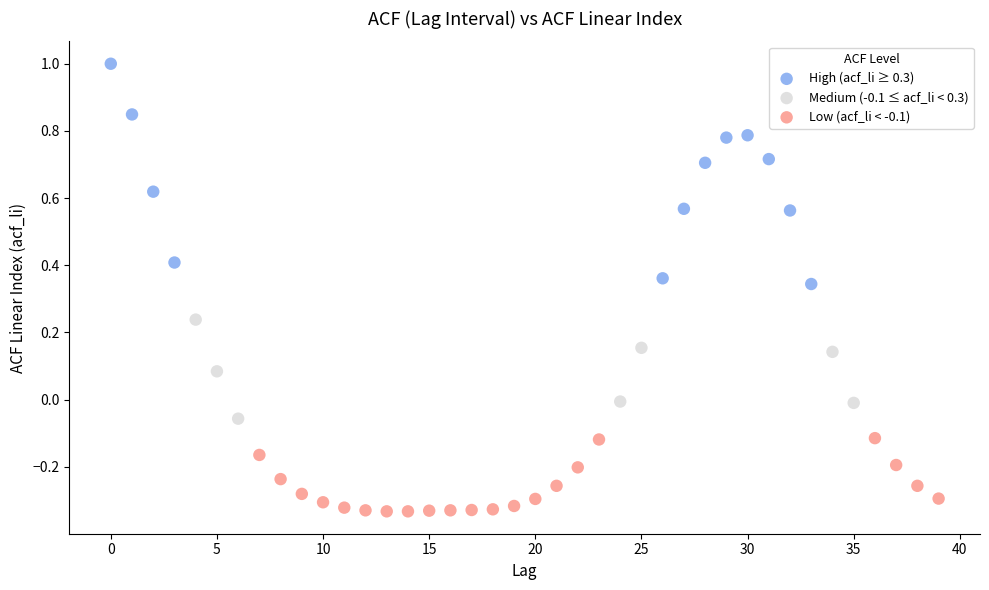

Which series reaches the minimum Y coordinate?

Low (acf_li < -0.1)